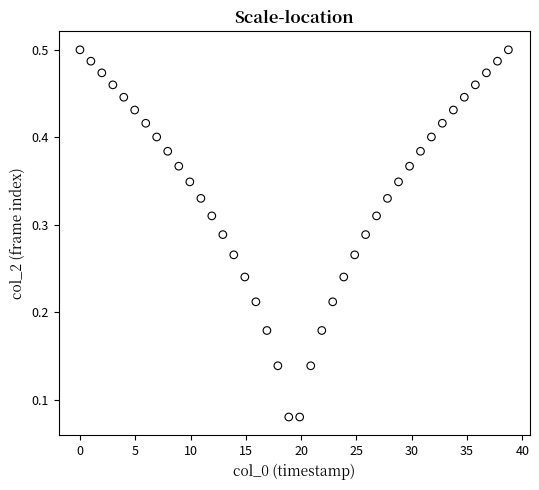

What is the range of X values (max minus min)?

38.7